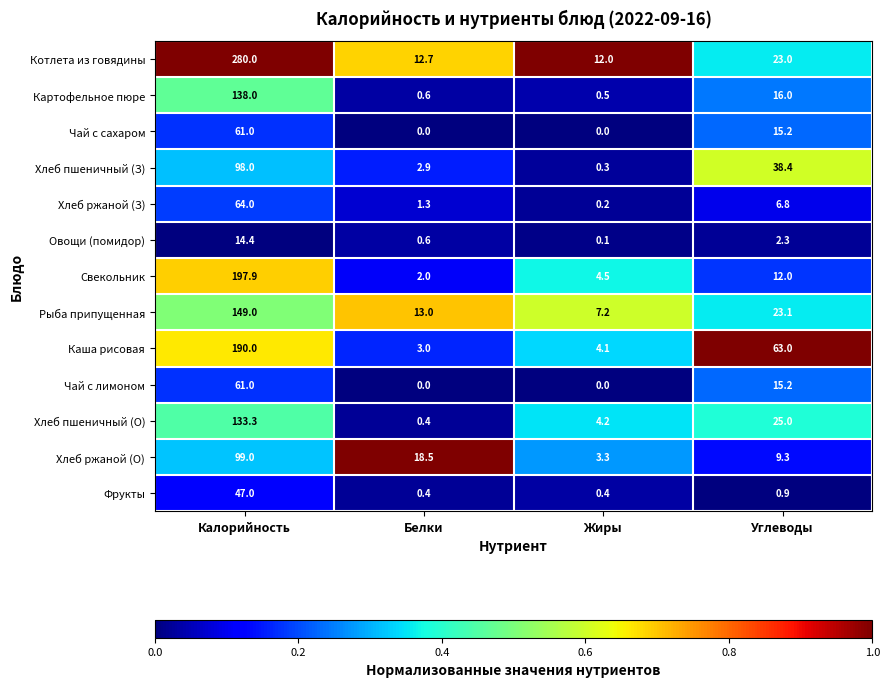

Count the number of categories in the chart.

4